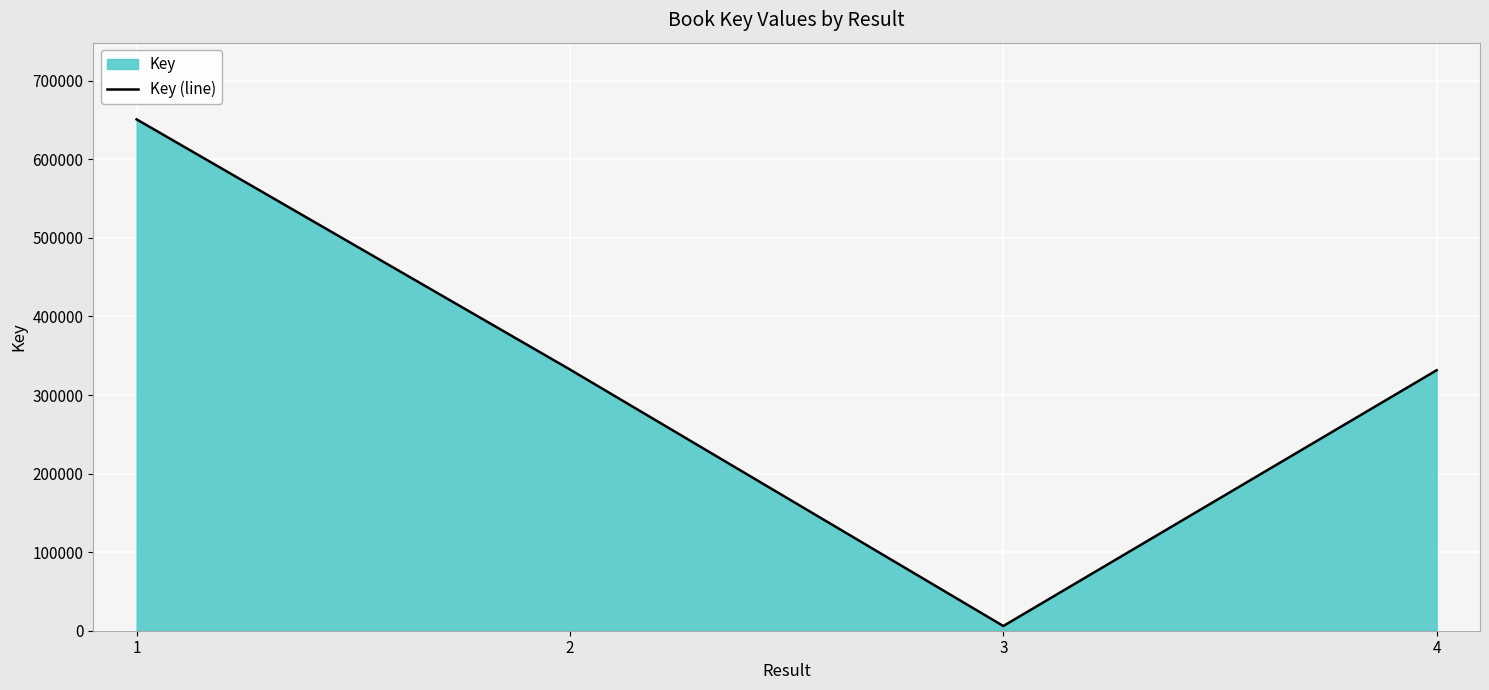

The value at 3 is 6002. True or false?

True